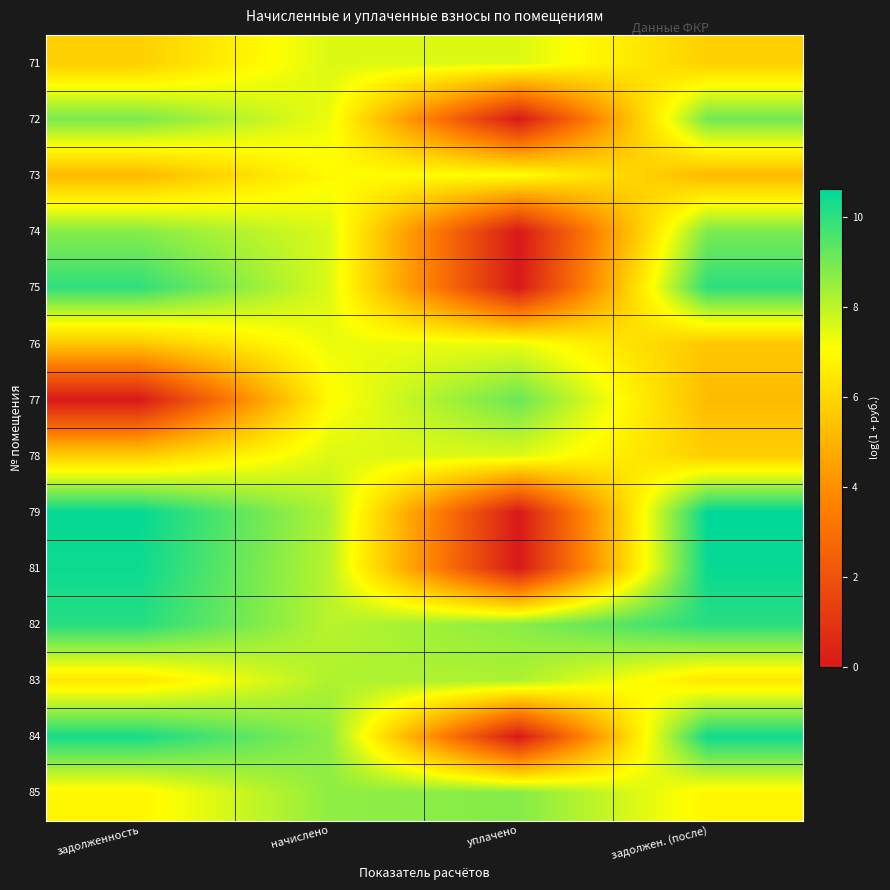

At which category is the sum across all series the highest?

задолжен. (после)